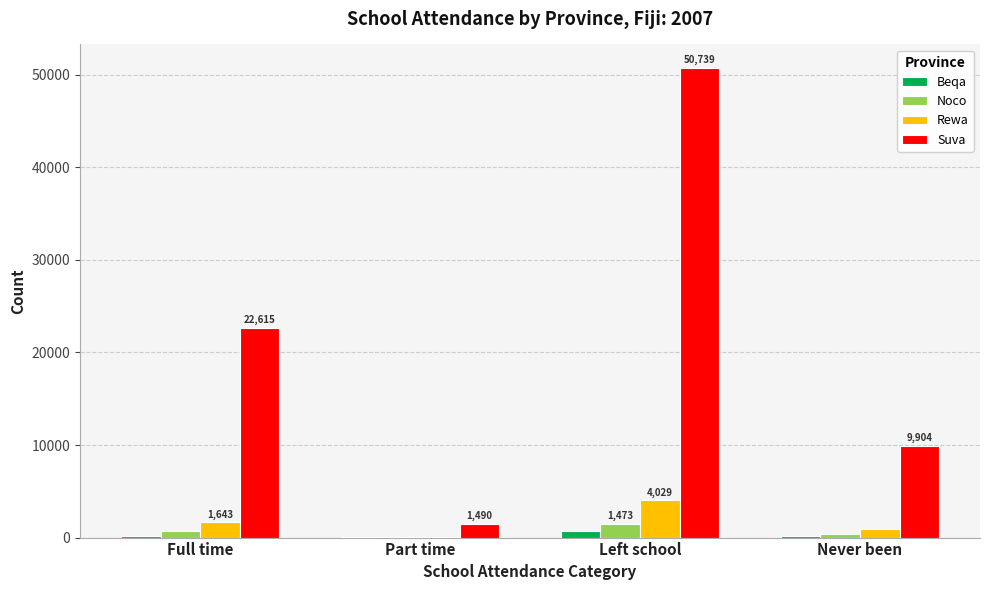

What is the sum of the Suva values at Part time and Full time?

24105